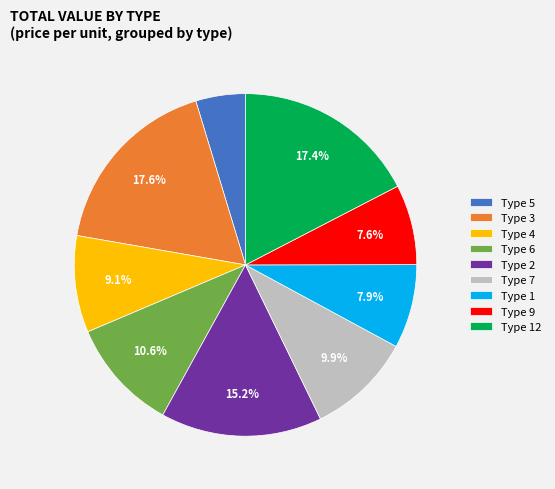

Do Type 1 and Type 6 together represent more than half of the pie?

No